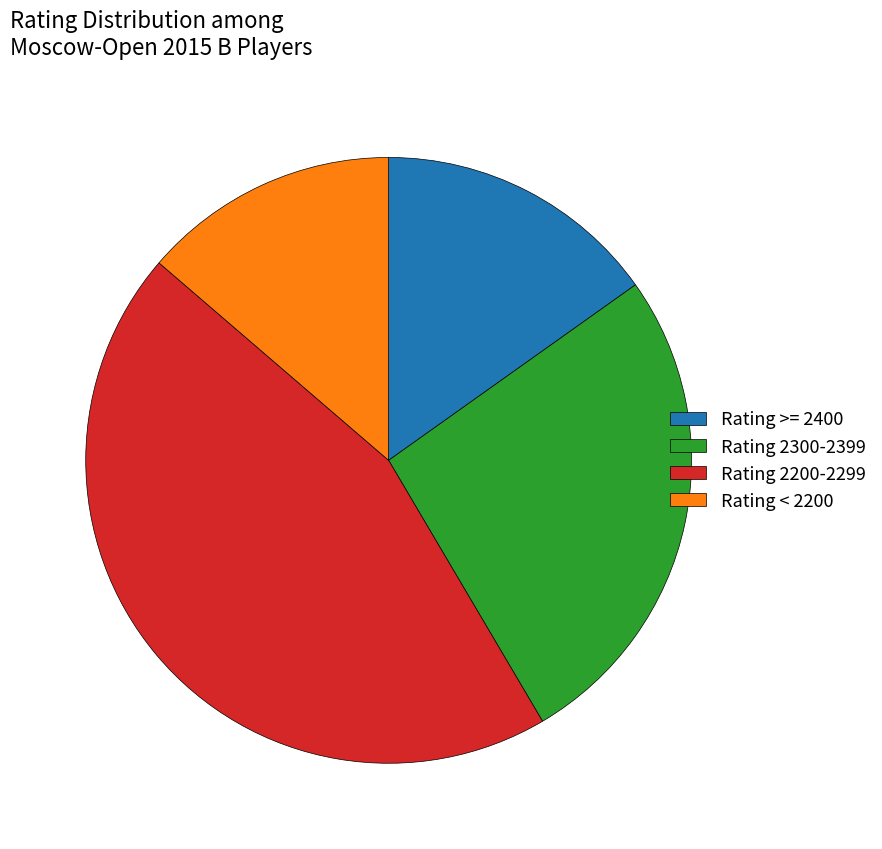

Which category has the biggest portion of the pie?

Rating 2200-2299